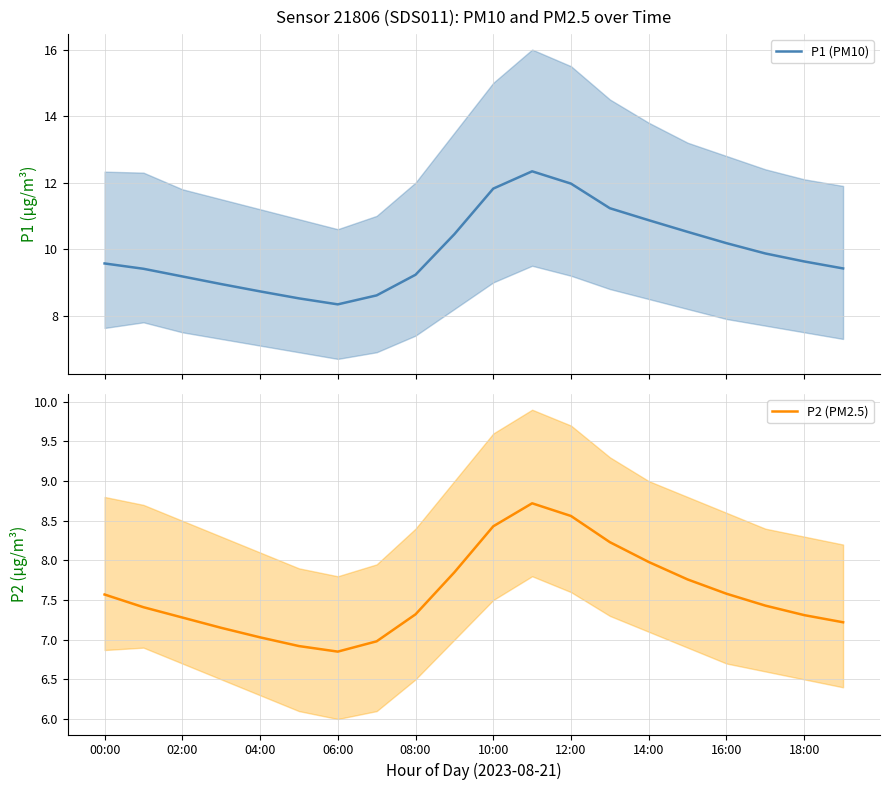

True or false: P2 (PM2.5) and P1 (PM10) intersect in this chart.

False